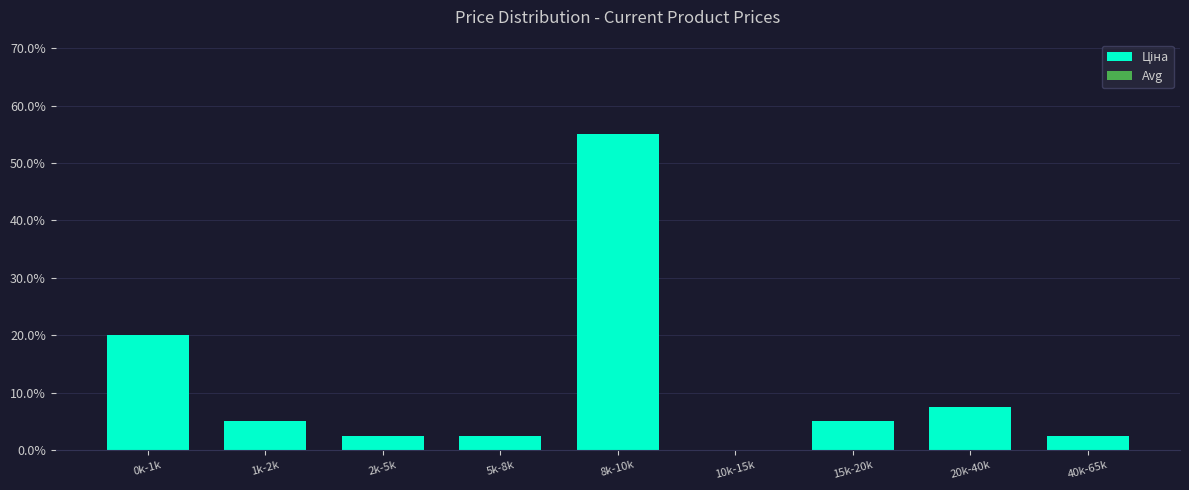

Reading left to right, extract all data points from this chart.

0k-1k=20.0	1k-2k=5.0	2k-5k=2.5	5k-8k=2.5	8k-10k=55.0	10k-15k=0.0	15k-20k=5.0	20k-40k=7.5	40k-65k=2.5